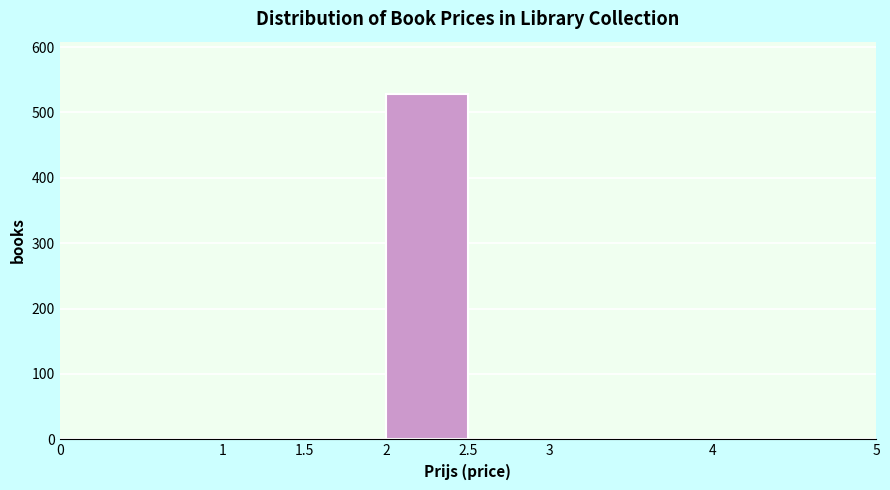

Reading left to right, transcribe this chart: for each bar, give the range it covers on the x-axis and its height. The values are not printed on the chart, so give them approximately, as read against the axis.

0 to 1: 0
1 to 1.5: 0
1.5 to 2: 0
2 to 2.5: 530
2.5 to 3: 0
3 to 4: 0
4 to 5: 0